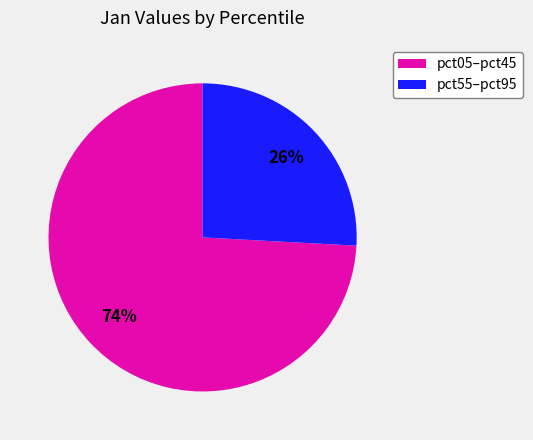

What is the smallest slice in the pie chart?

pct55–pct95